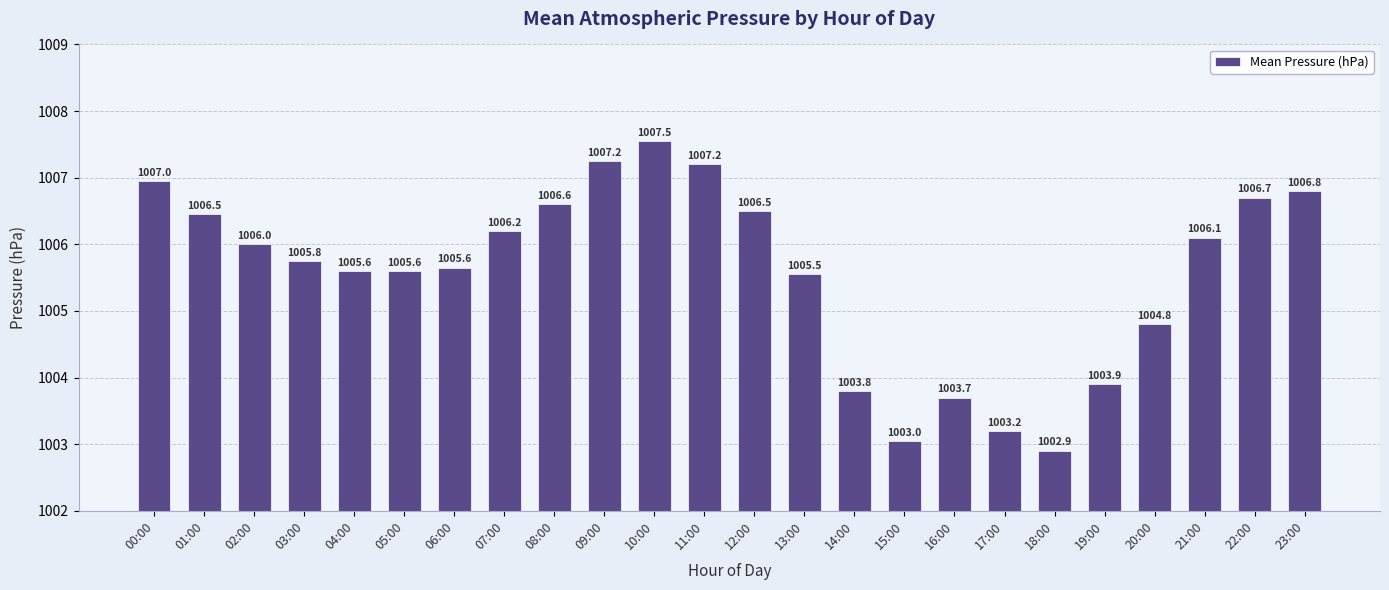

What position from the left is 21:00?

22